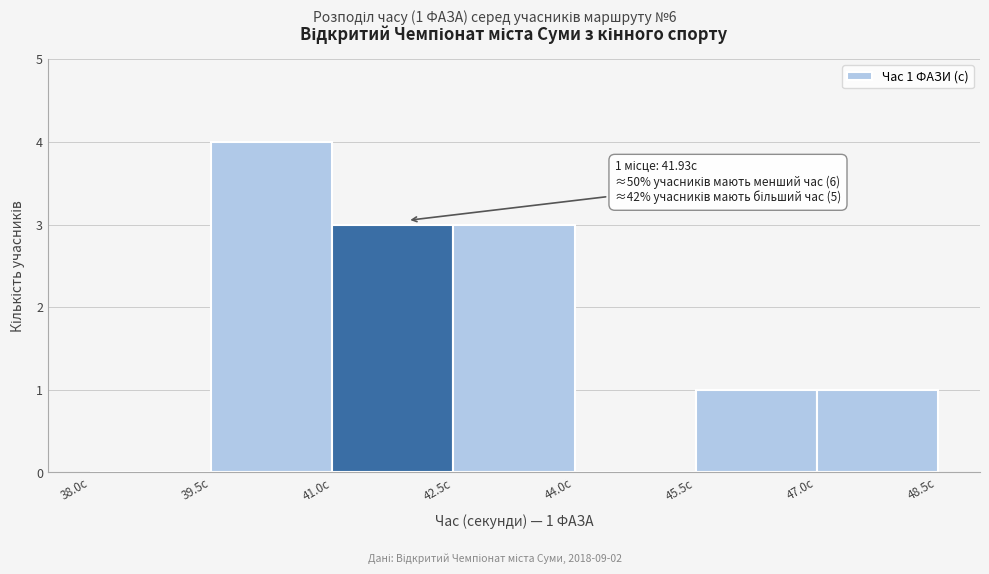

Which range on the x-axis has the tallest bar?

39.5 to 41.0